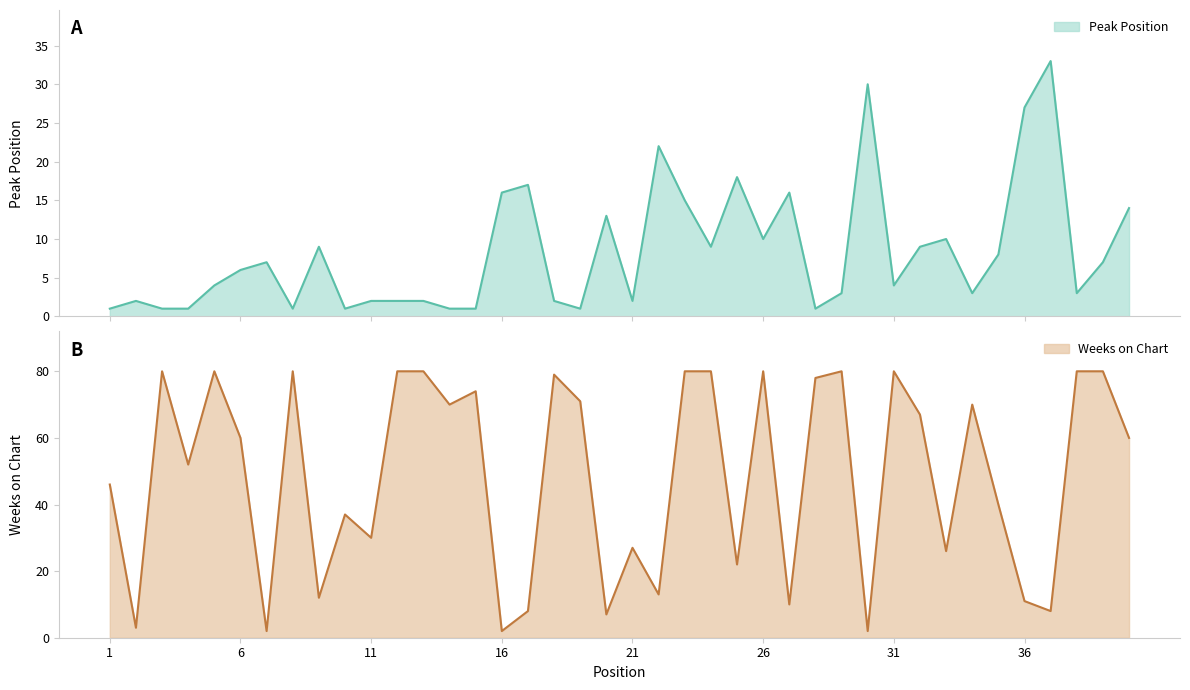

Which has a higher value, 38 or 12?

38